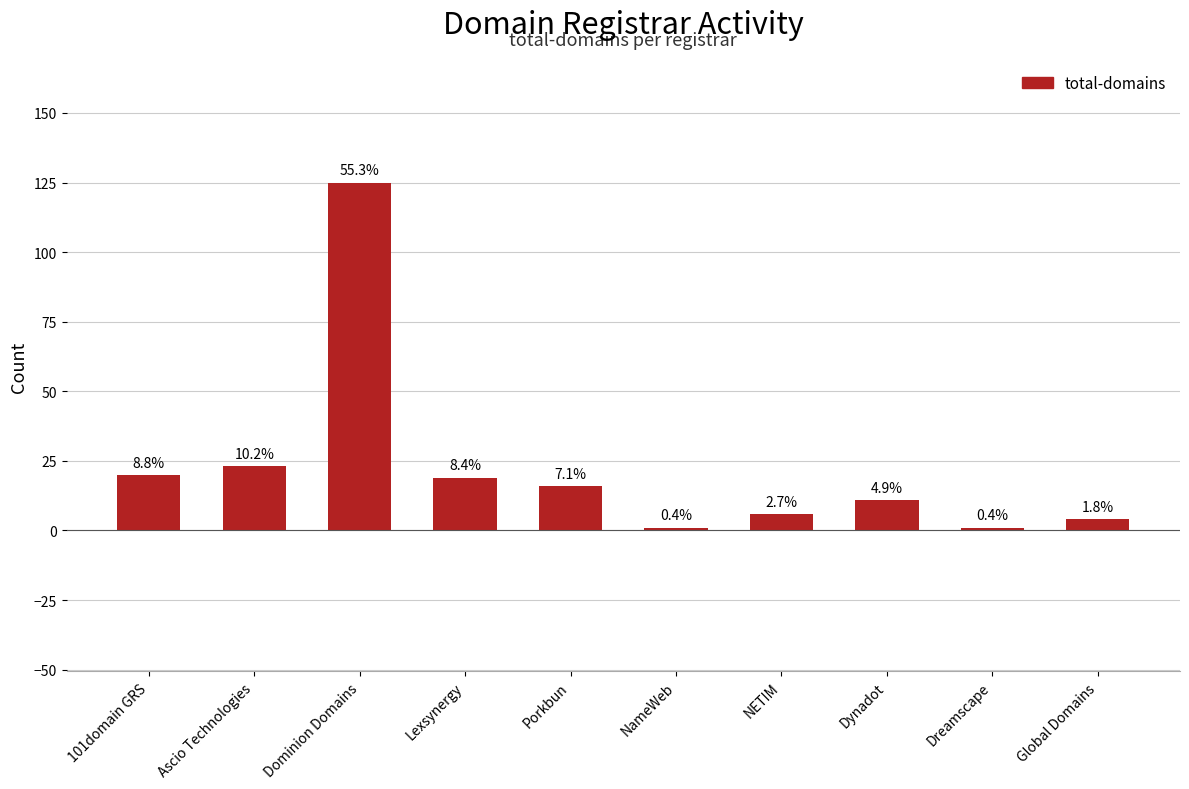

What is the minimum value shown in the chart?

1